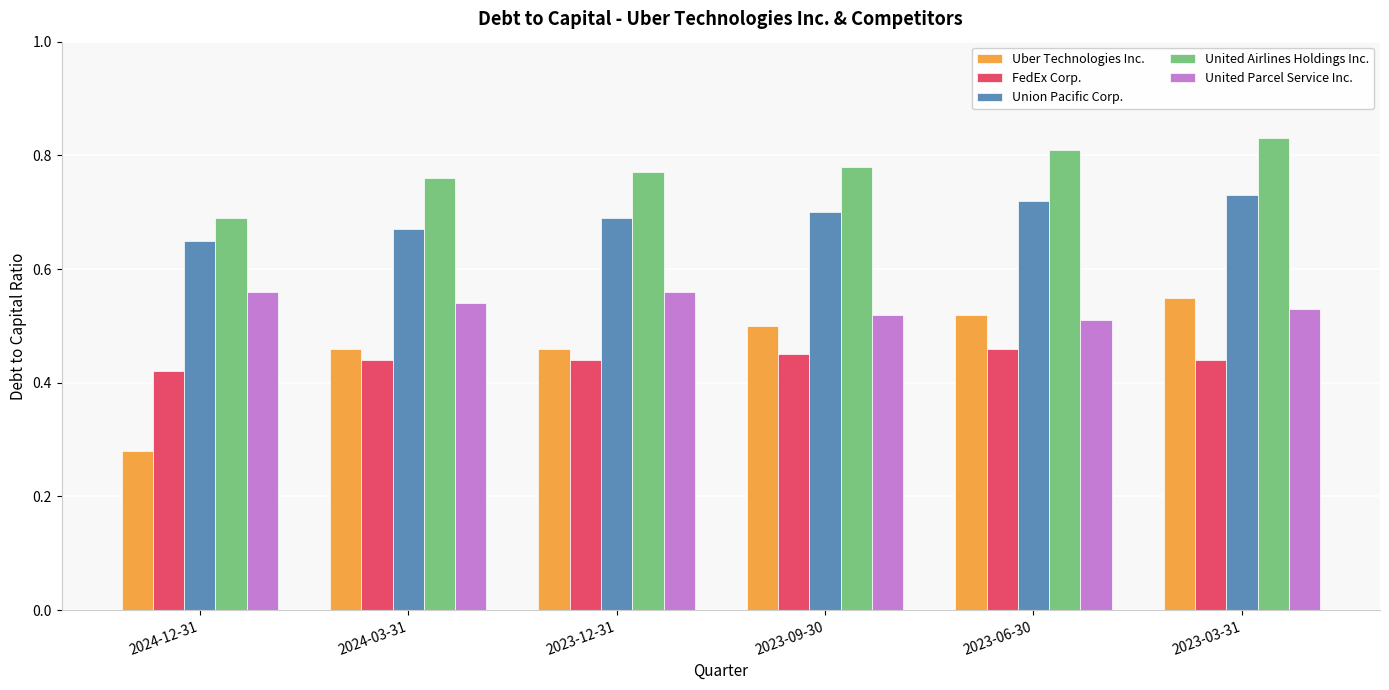

Count the United Airlines Holdings Inc. values in the range 0 to 1.

6